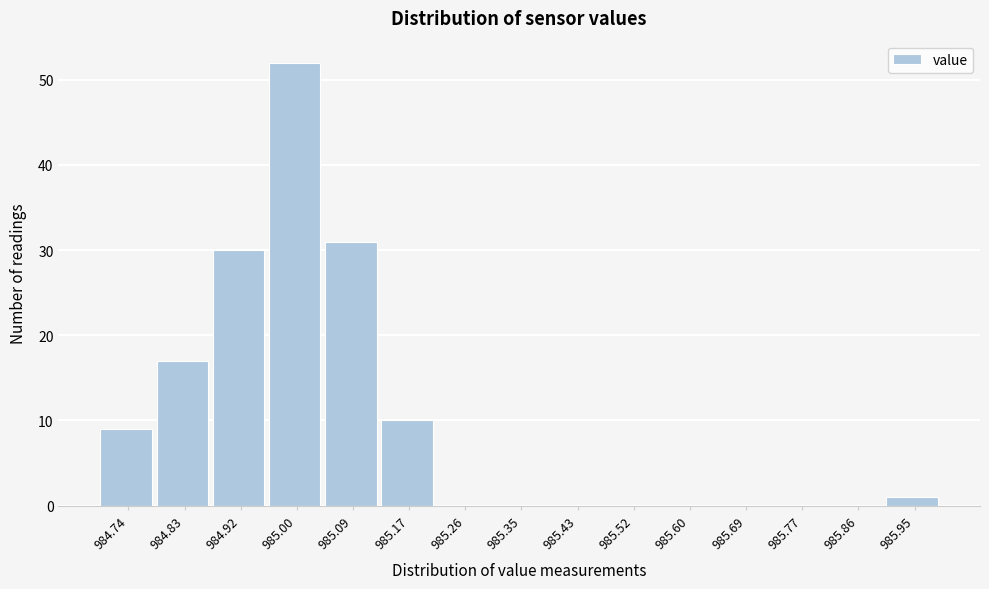

Reading left to right, transcribe this chart: for each bar, give the range it covers on the x-axis and its height. Neither the bar edges nor the heights are printed on the chart, so give them approximately, as read against the axes.

984.700 to 984.786: 9
984.786 to 984.872: 17
984.872 to 984.958: 30
984.958 to 985.044: 52
985.044 to 985.130: 31
985.130 to 985.216: 10
985.216 to 985.302: 0
985.302 to 985.388: 0
985.388 to 985.474: 0
985.474 to 985.560: 0
985.560 to 985.646: 0
985.646 to 985.732: 0
985.732 to 985.818: 0
985.818 to 985.904: 0
985.904 to 985.990: 1